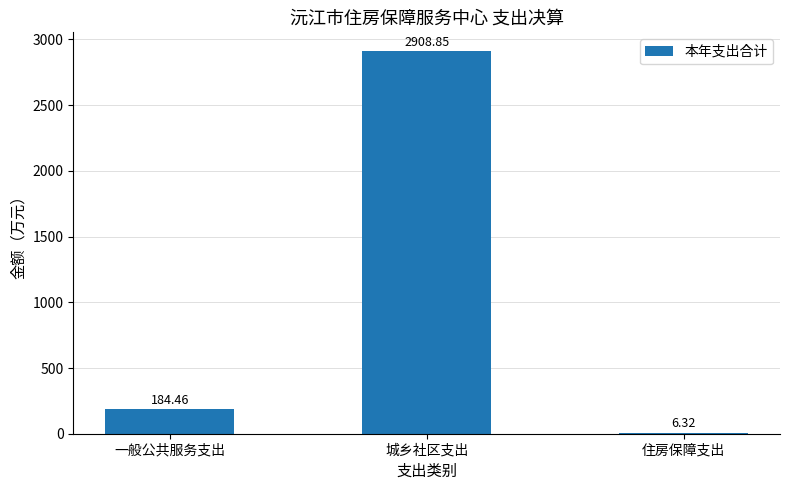

What is the ratio of the value at 城乡社区支出 to the value at 住房保障支出?

460.3